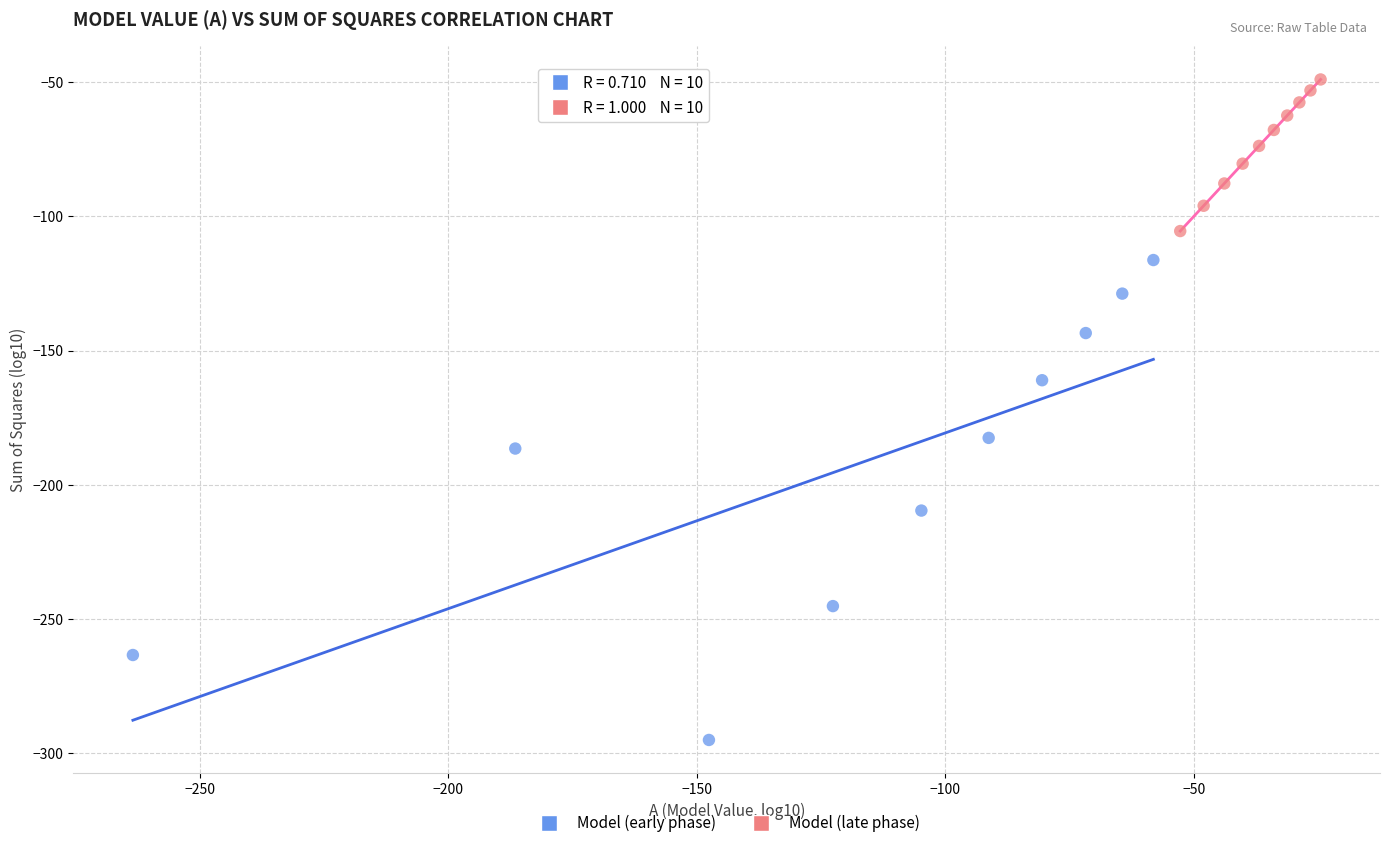

Which series contains the lowest Y value?

Model (early phase)